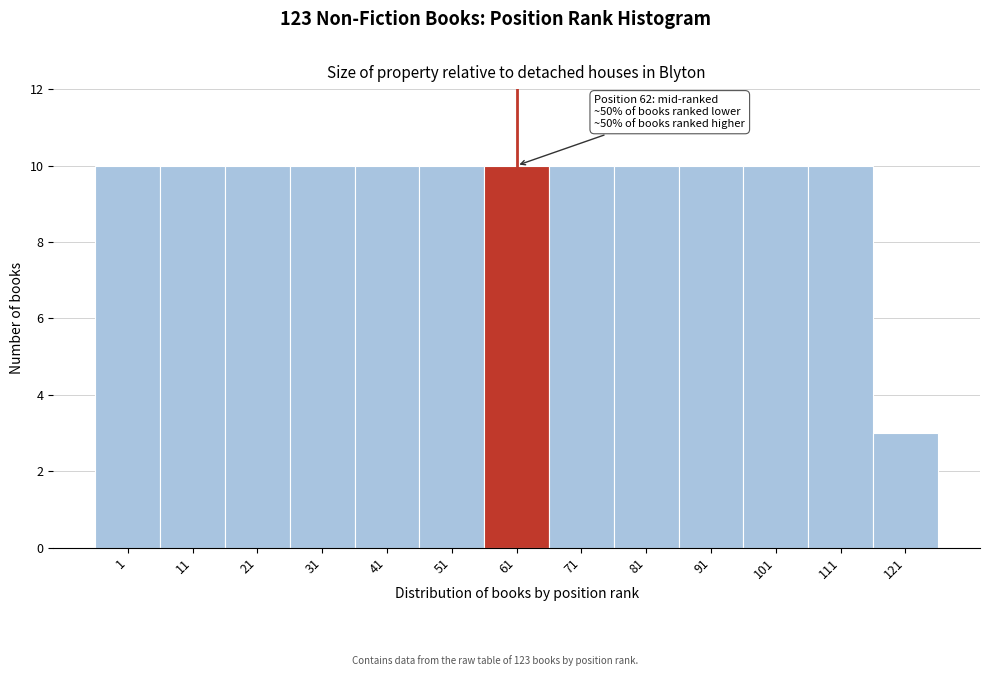

Reading right to left, transcribe all the data shown in this chart.

3	10	10	10	10	10	10	10	10	10	10	10	10